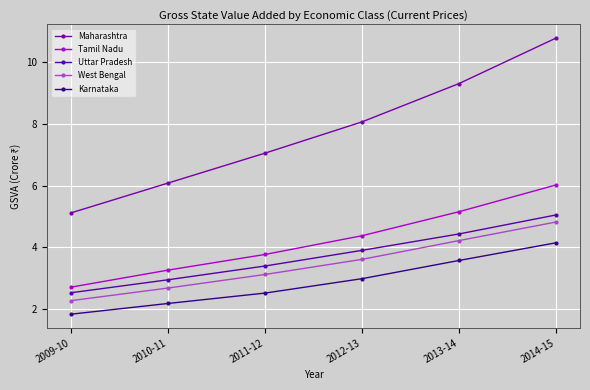

Where does the Tamil Nadu series first go above 4?

2012-13